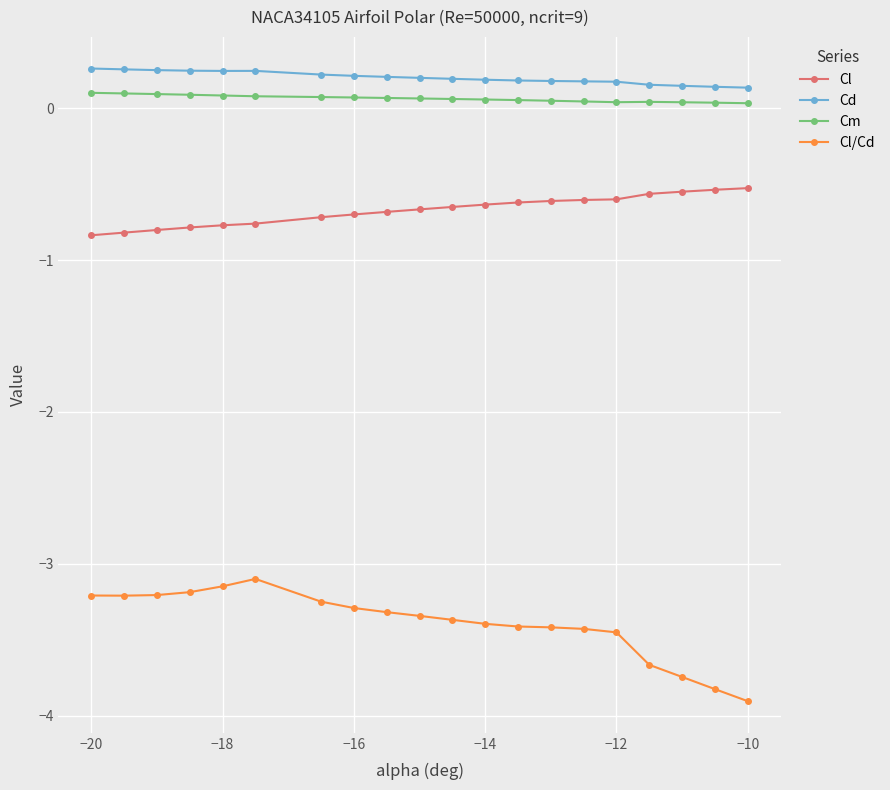

Does the chart display data point markers on the line(s)?

Yes